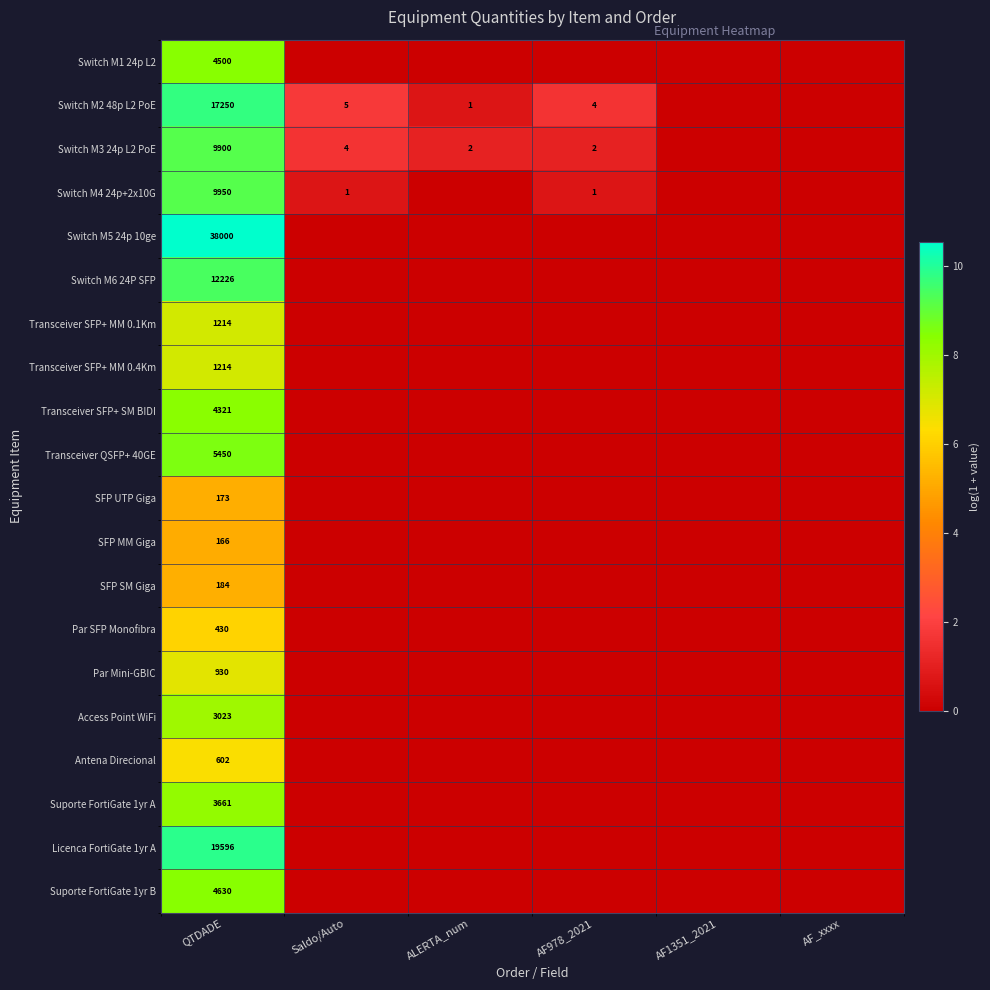

At how many categories does at least one series exceed 10?

1